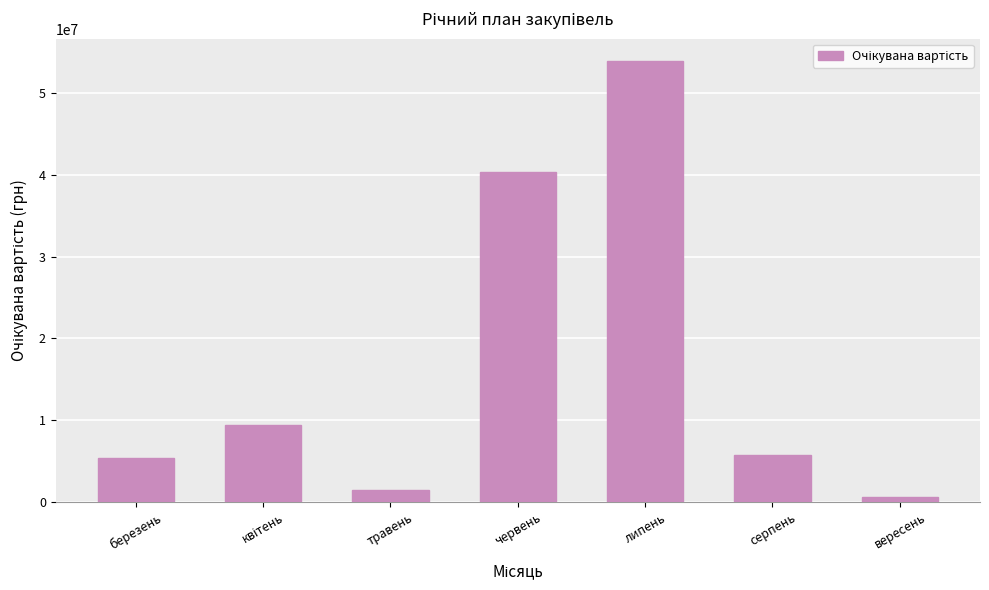

What is the change in value from травень to липень?

+52510000